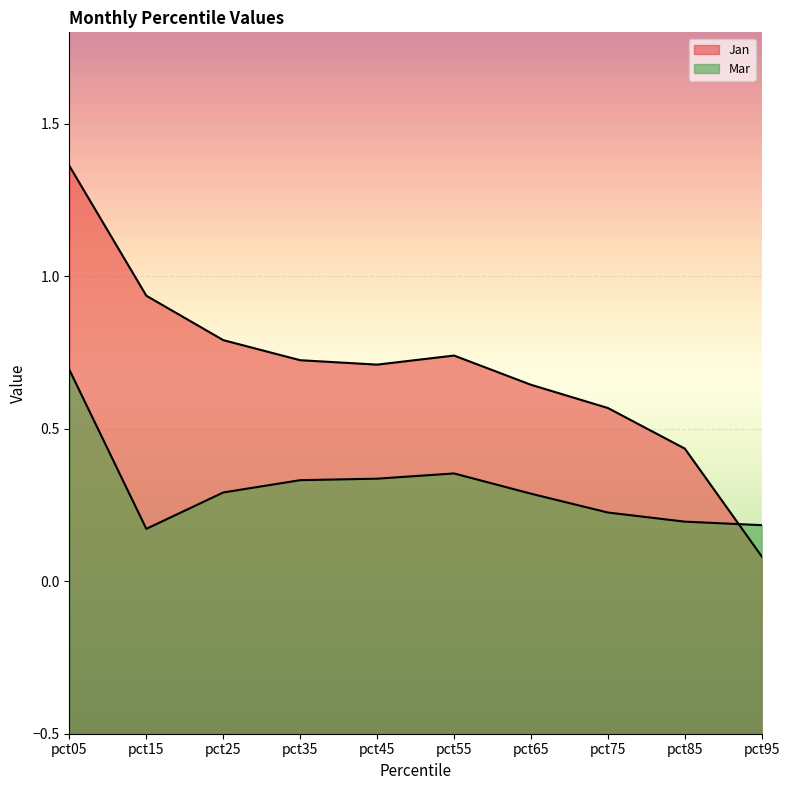

The Jan series shows 1.0 at pct25. True or false?

False